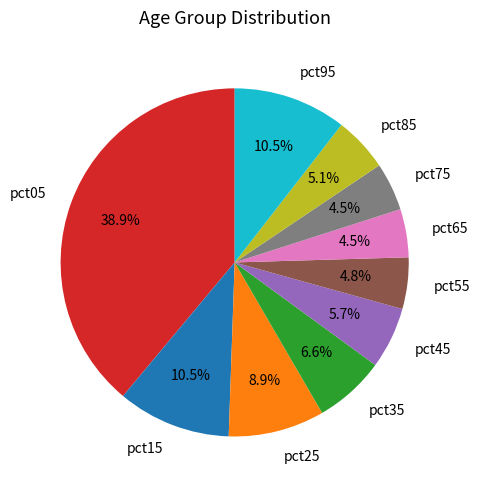

What percentage is NOT represented by pct85?

94.9%